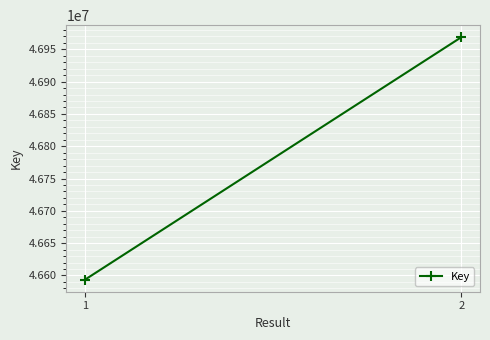

Which label corresponds to the largest value in the chart?

2